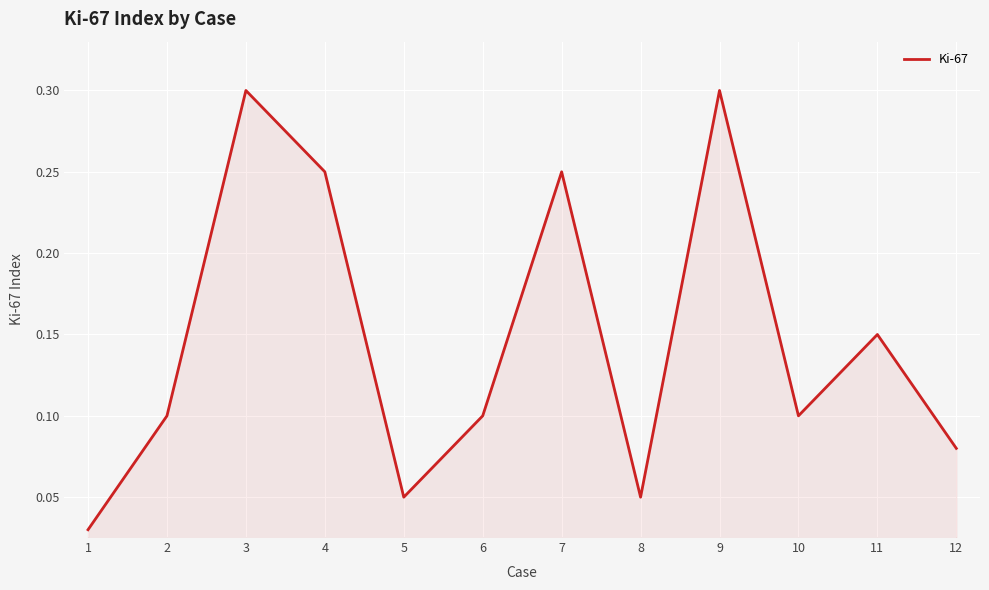

What is the maximum value shown in the chart?

0.3